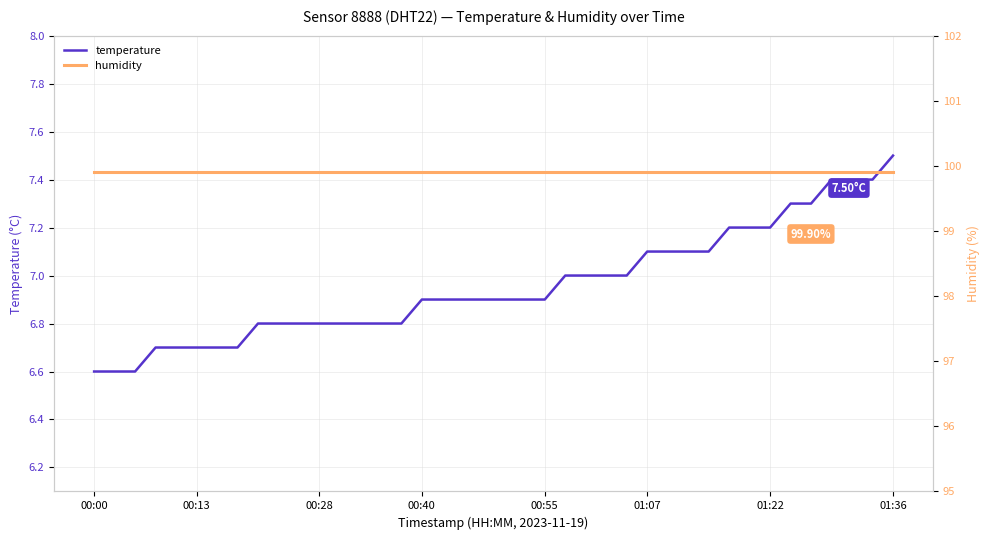

Which series changed the most between 27 and 38?

temperature